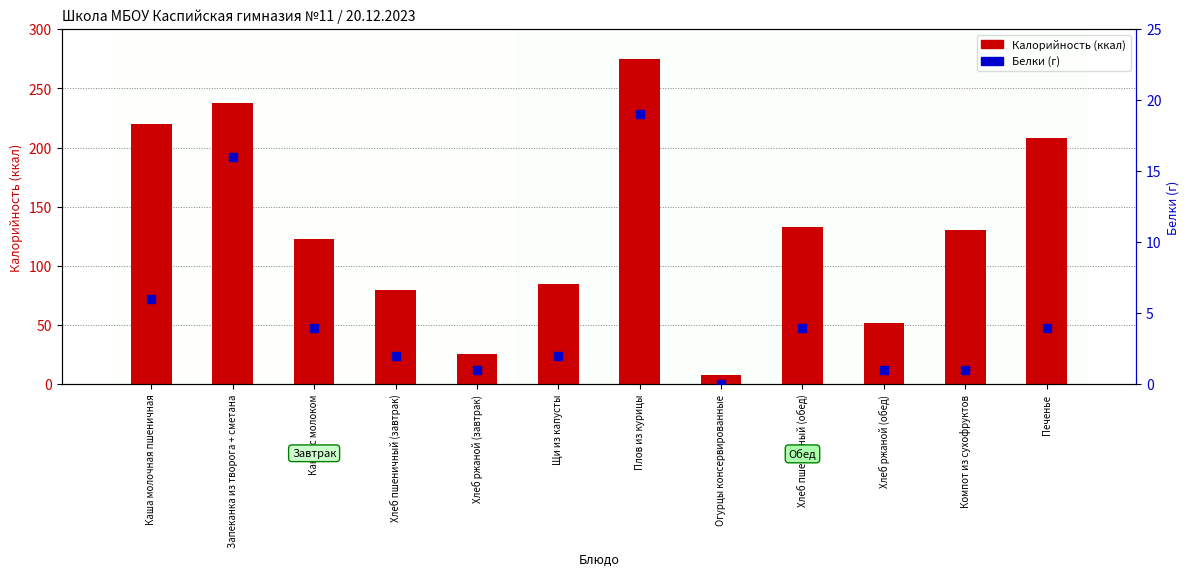

Is the value of Белки at Компот из сухофруктов greater than the value of Калорийность at Щи из капусты?

No